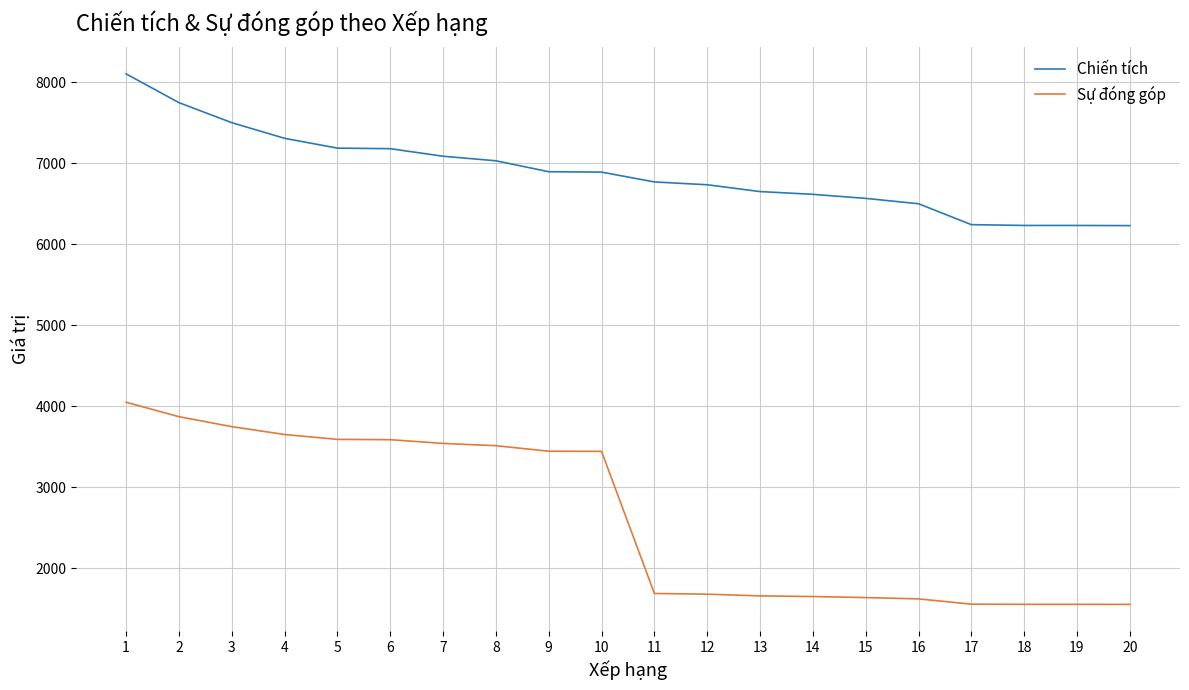

True or false: Chiến tích and Sự đóng góp intersect in this chart.

False